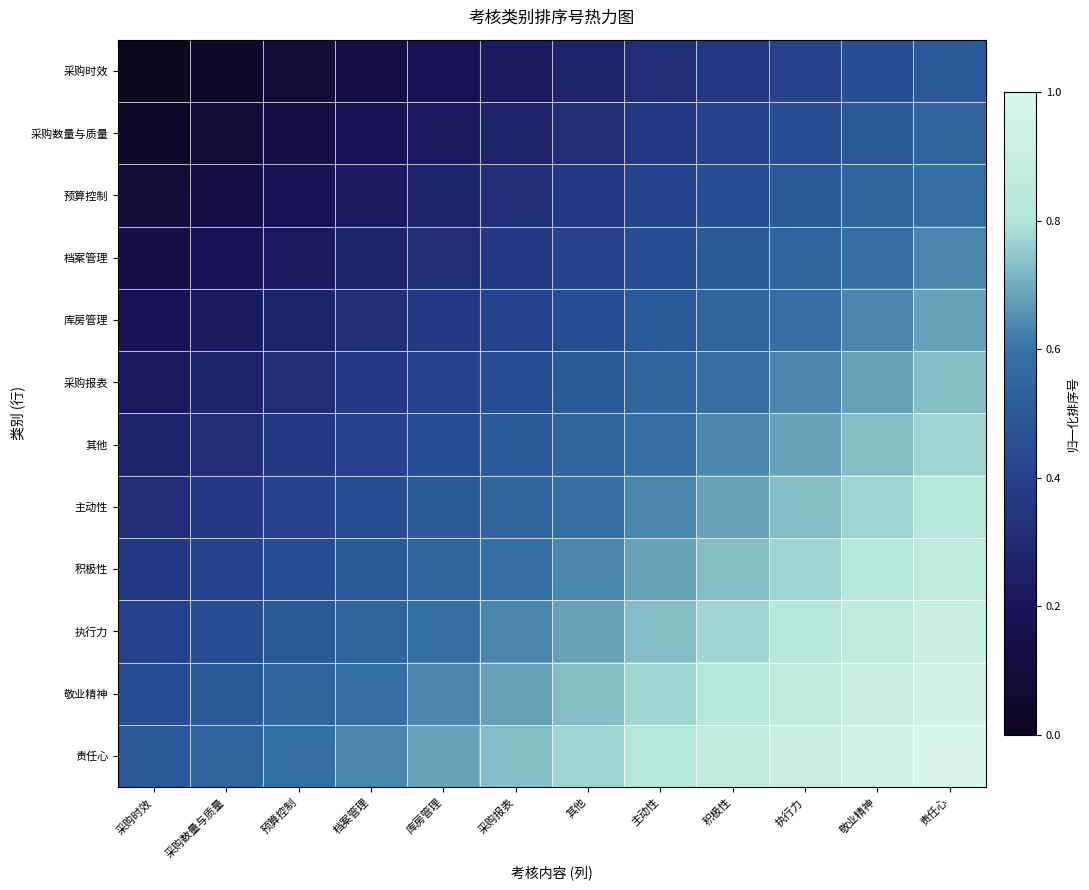

Between 积极性 and 主动性, which is larger?

积极性